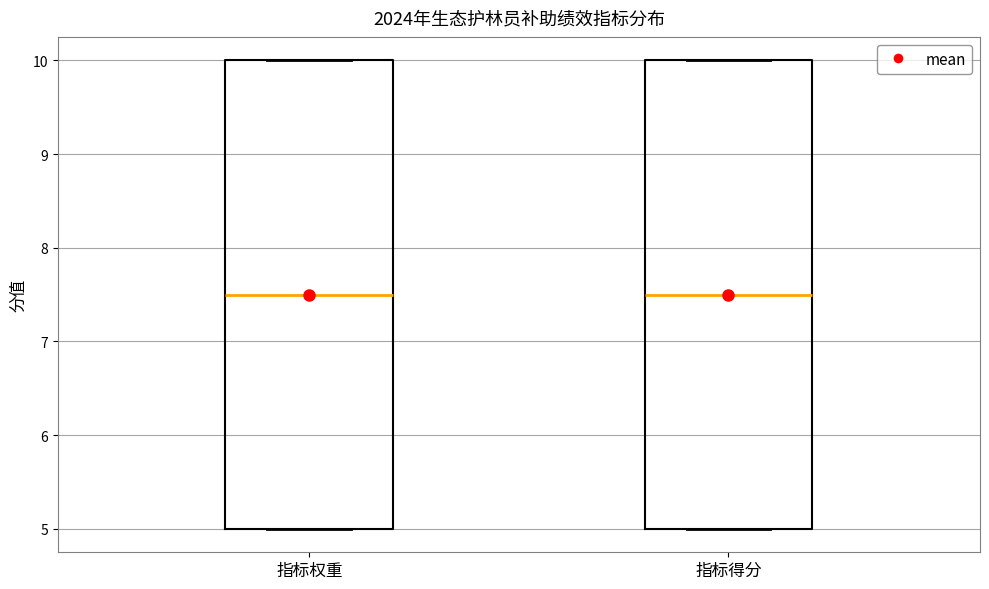

Reading left to right, read every box against the y-axis: the position of its median line, the range the box covers, and the ends of its whiskers. The values are not printed on the chart, so give them approximately, as read against the axis.

指标权重: median 7.5, box 5.0 to 10.0, whiskers 5.0 to 10.0
指标得分: median 7.5, box 5.0 to 10.0, whiskers 5.0 to 10.0